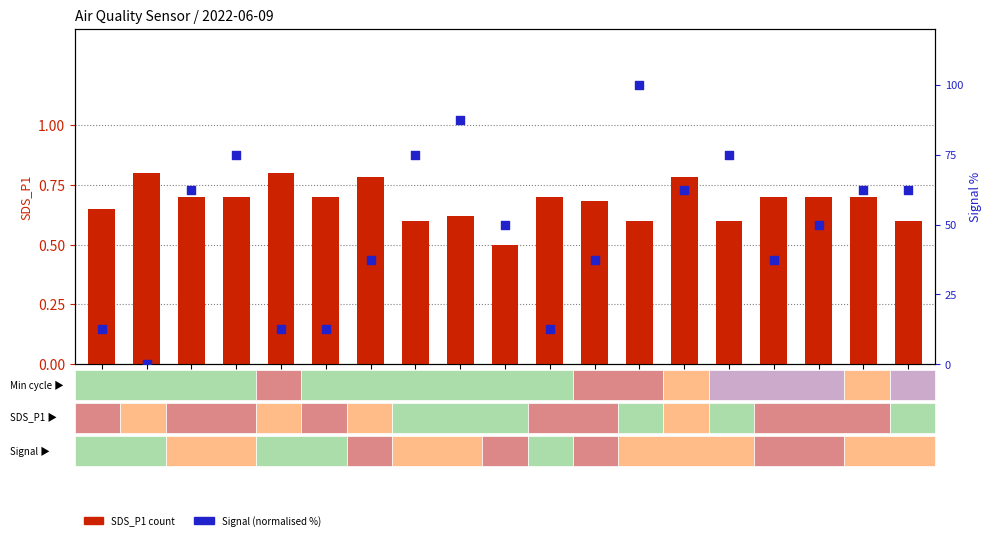

Is the value of SDS_P1 at 00:06 greater than the value of Signal (normalised %) at 00:33?

No